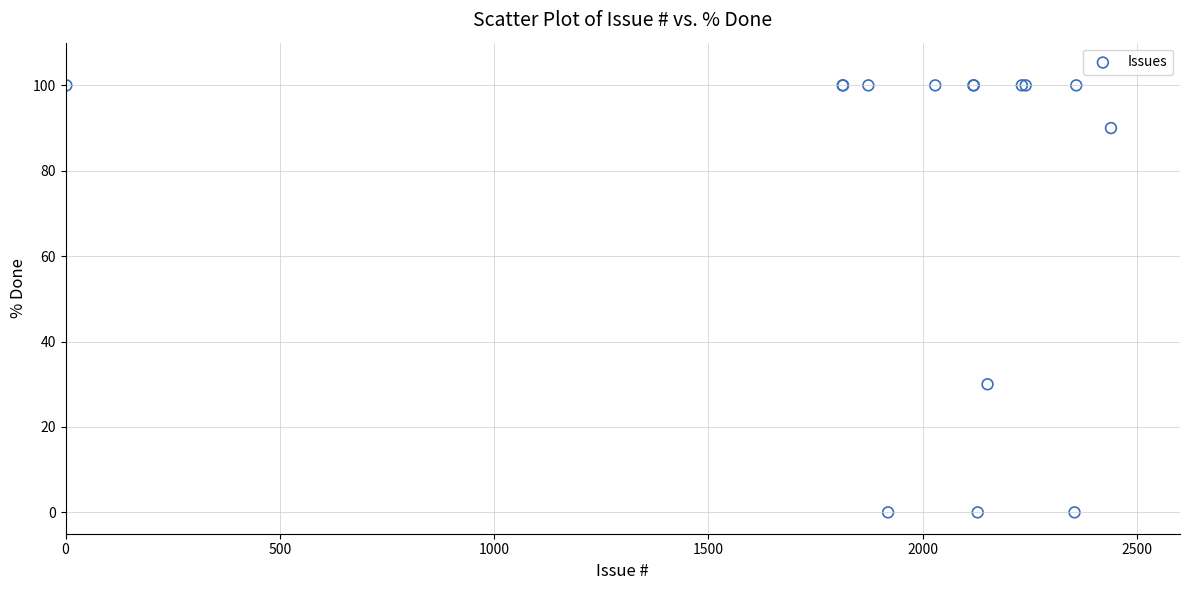

What Y value in the scatter plot is closest to 50?

30